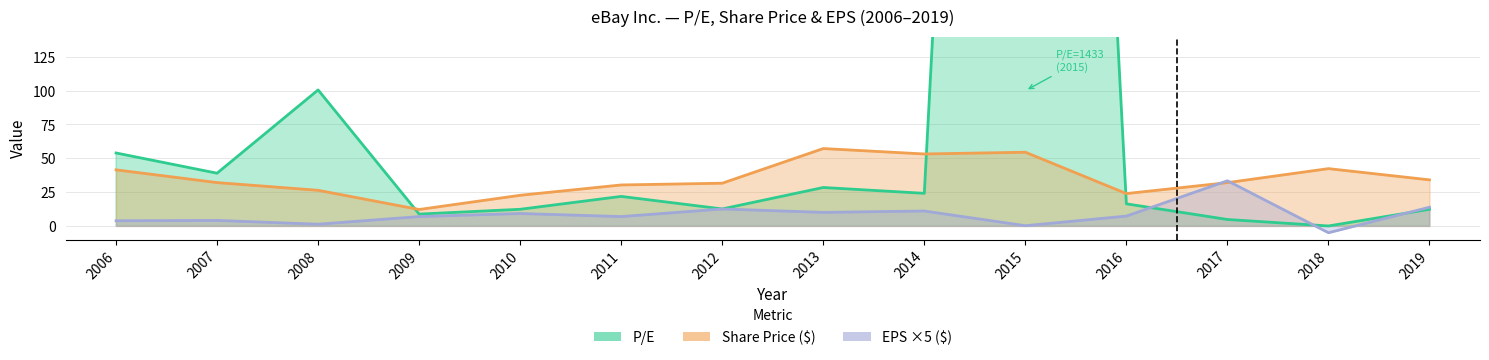

How many categories are shown in the chart?

14